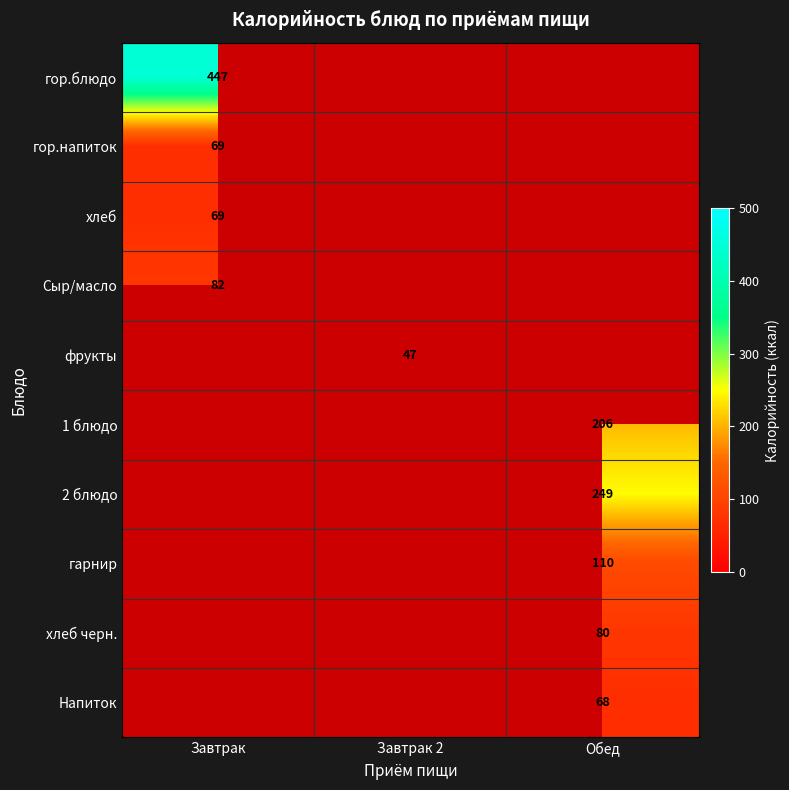

Is the value of хлеб черн. at Обед greater than the value of фрукты at Завтрак 2?

Yes